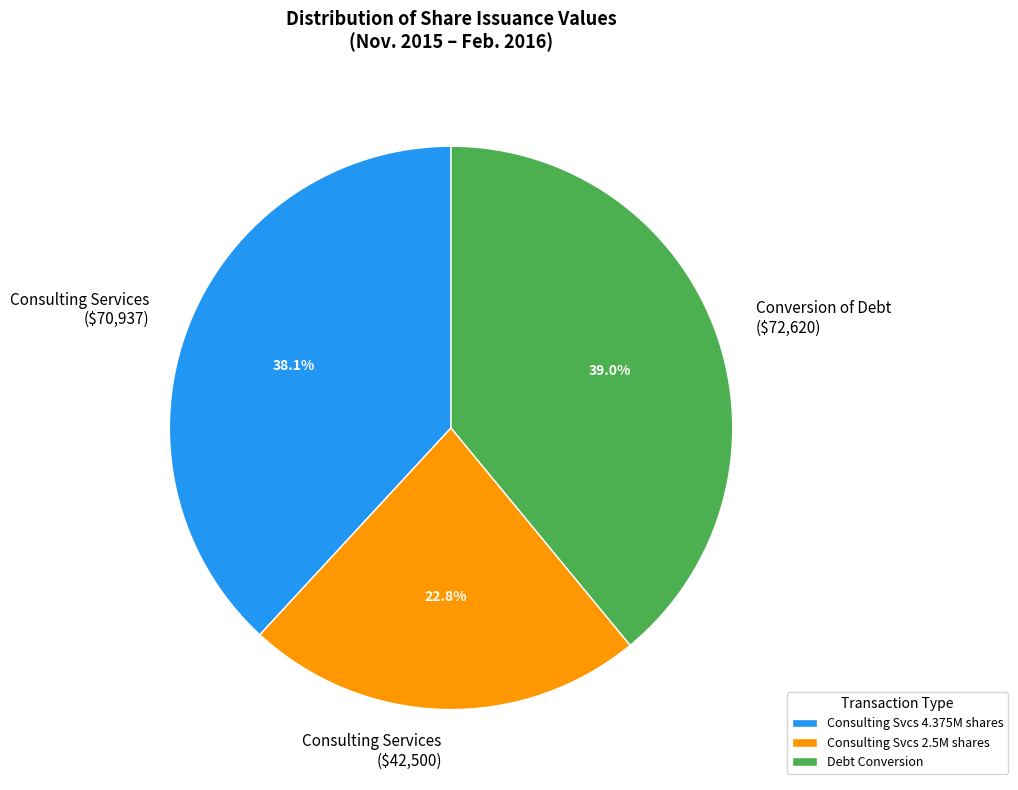

Count the number of slices in the pie.

3